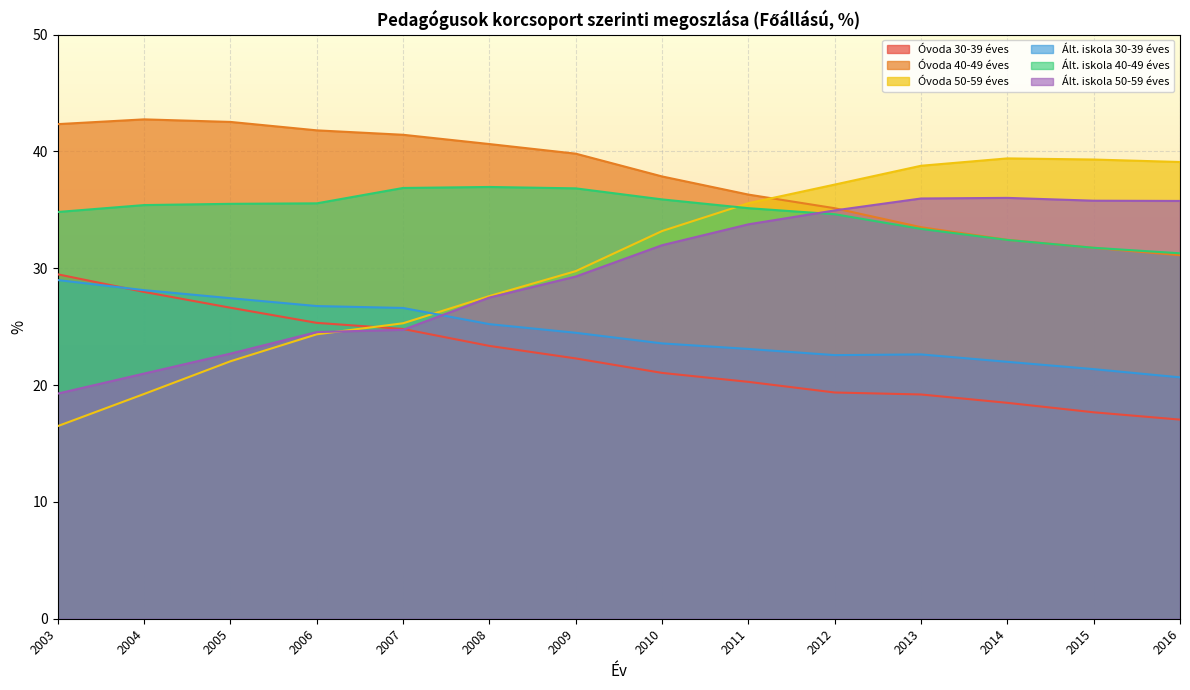

Does the chart display data point markers on the line(s)?

No